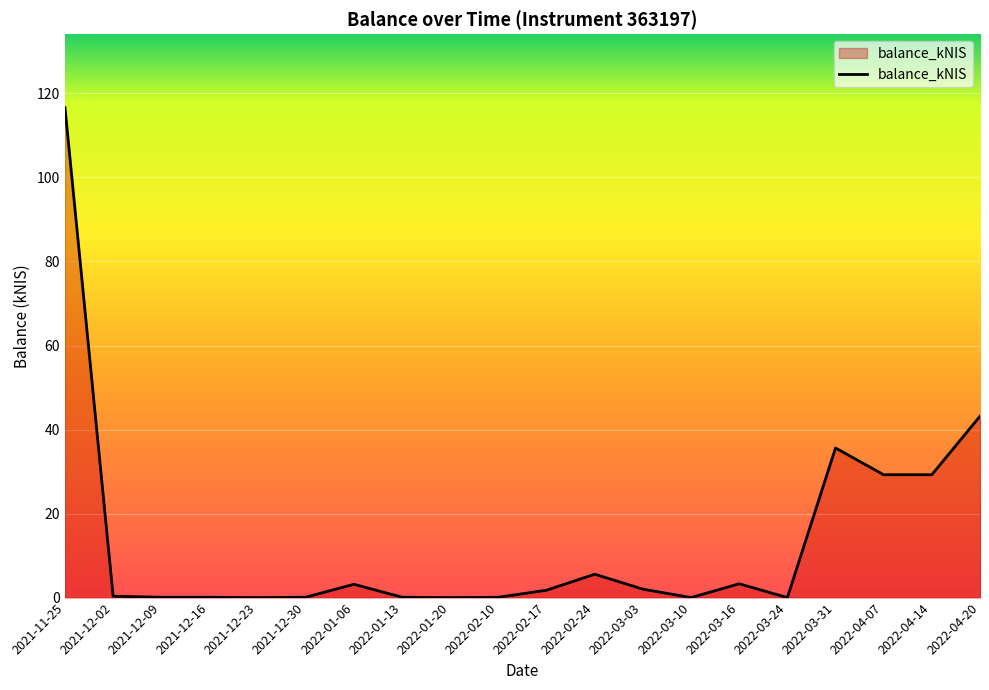

Which label corresponds to the largest value in the chart?

2021-11-25